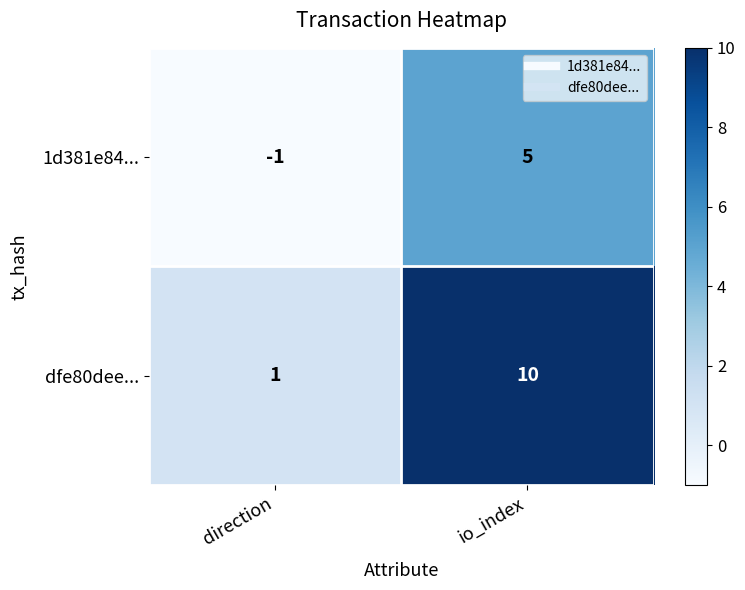

Is the value of dfe80dee... at io_index greater than the value of 1d381e84... at io_index?

Yes